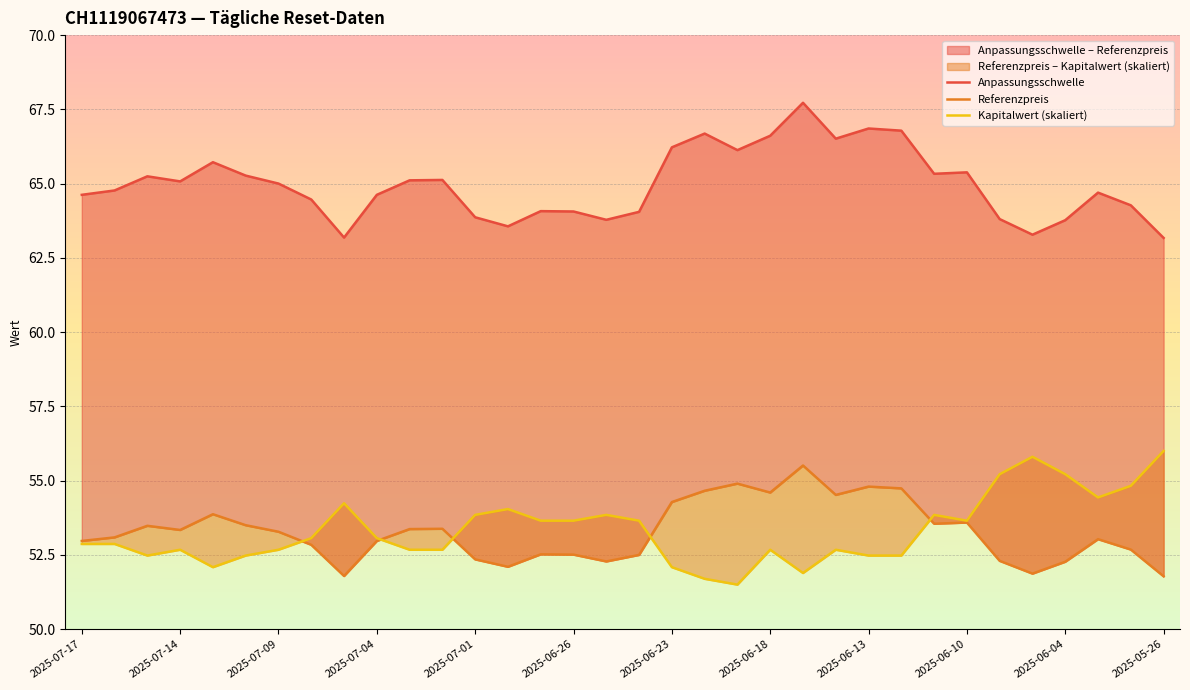

At which category does Anpassungsschwelle reach its first local valley?

2025-07-14